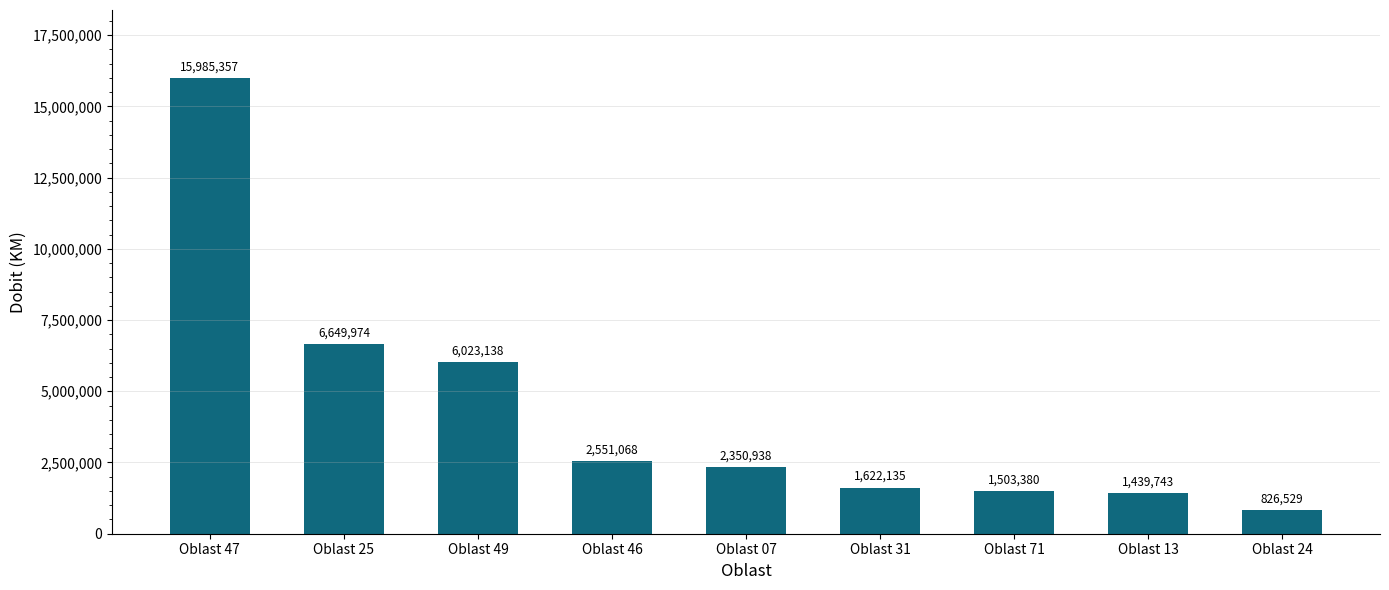

Where does the data first go above 2350938?

Oblast 47